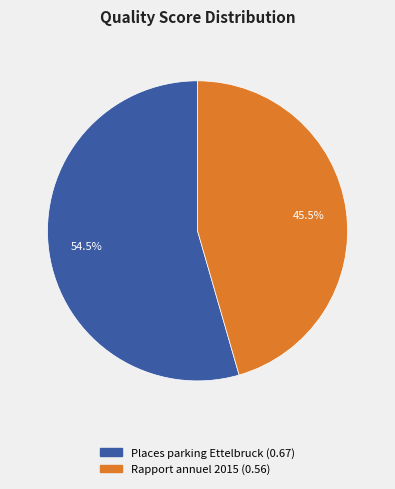

Combined, do Places parking Ettelbruck and Rapport annuel 2015 account for over 50%?

Yes